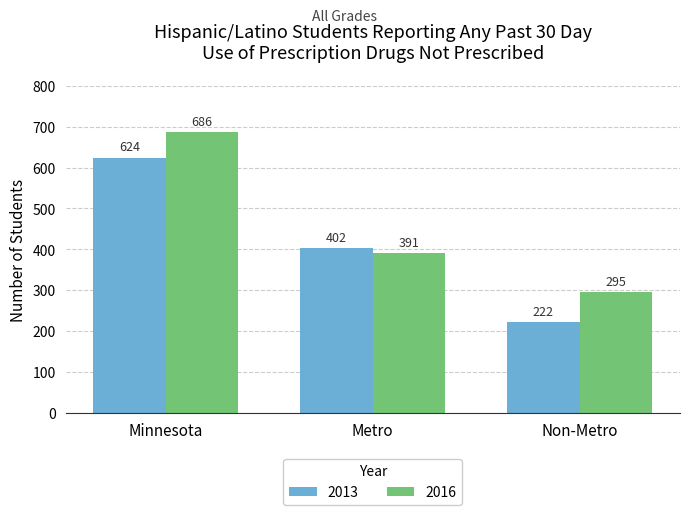

Where does the 2013 series first go above 402?

Minnesota